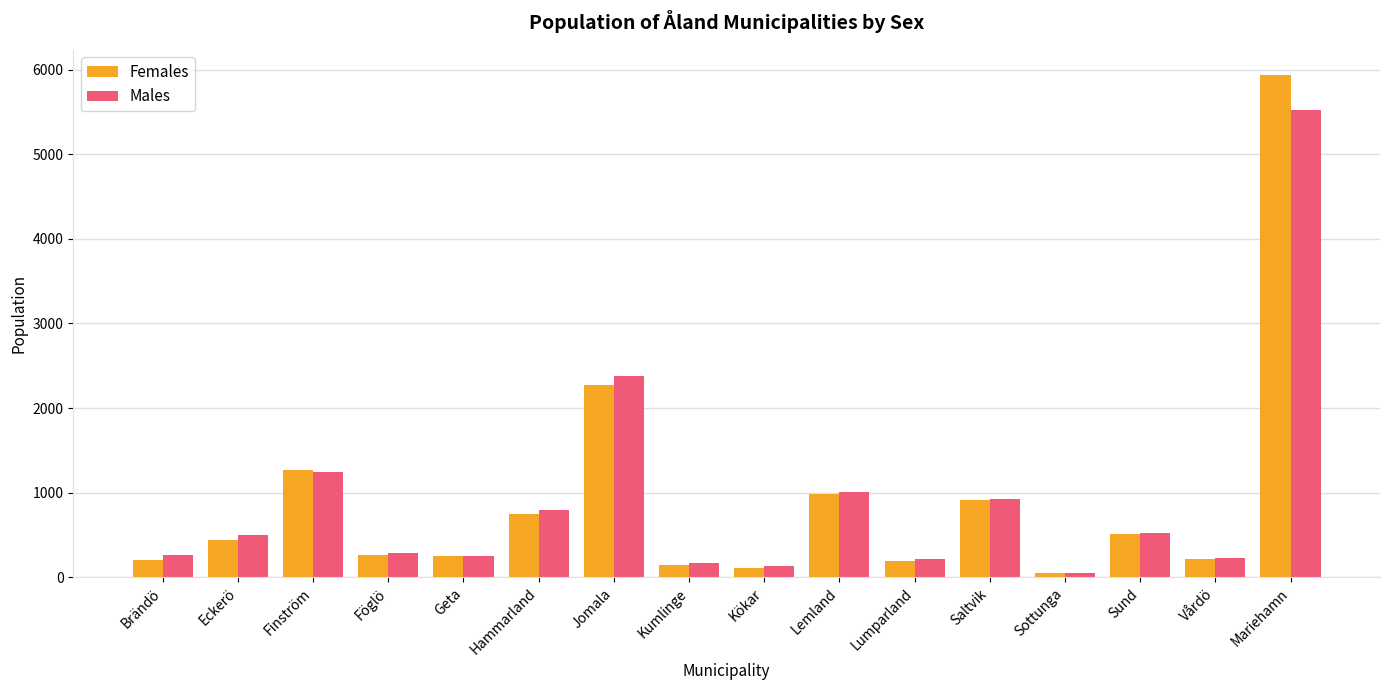

What is the sum of all Males values?

14485